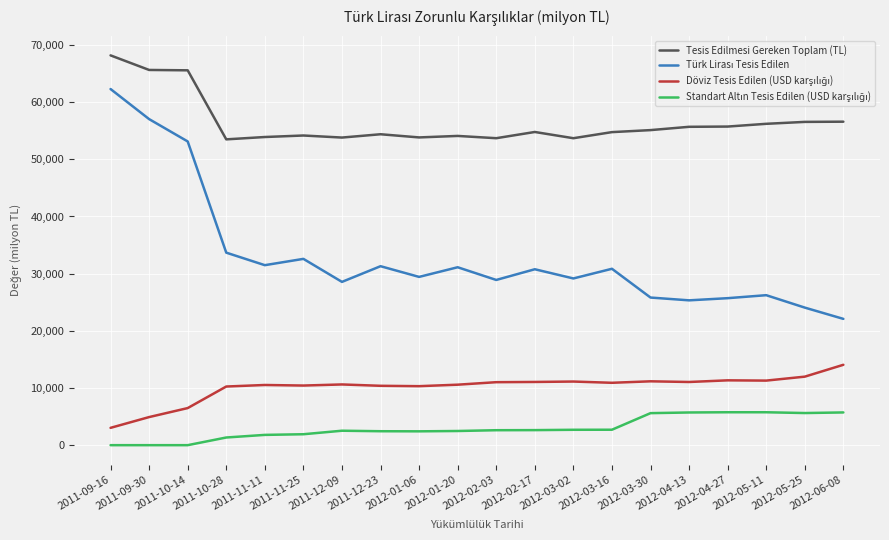

What is the spread (max minus min) of values at 2011-10-14?

65570.2